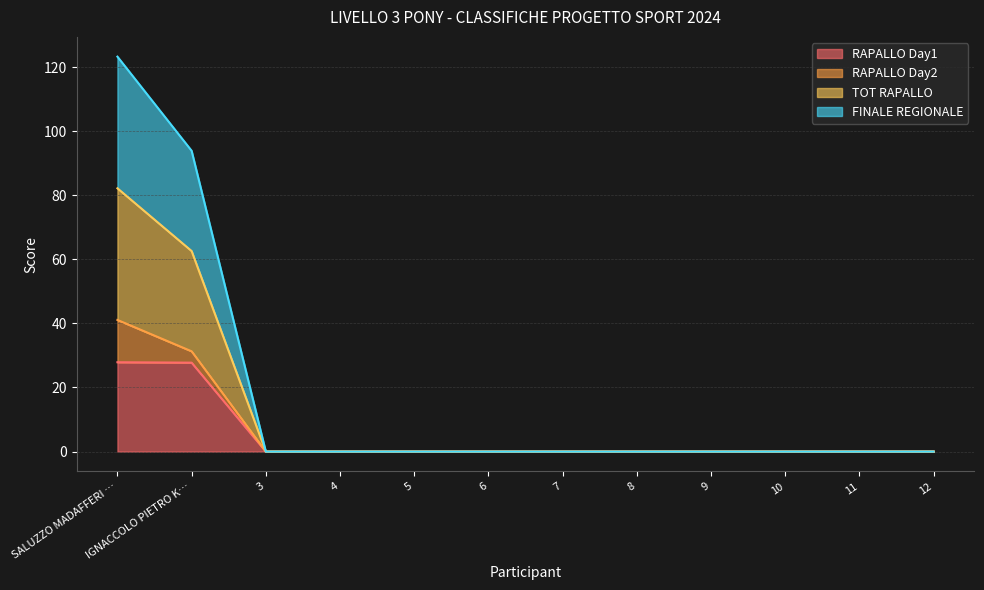

True or false: RAPALLO Day1 has a value of 0.0 at 4.

True